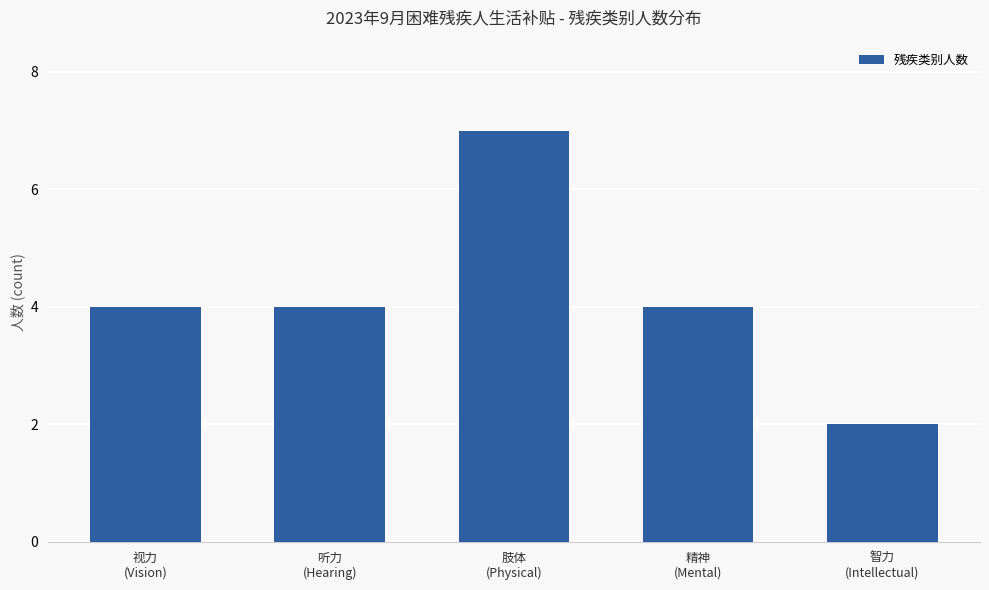

Count the values in the range 4 to 5.

3